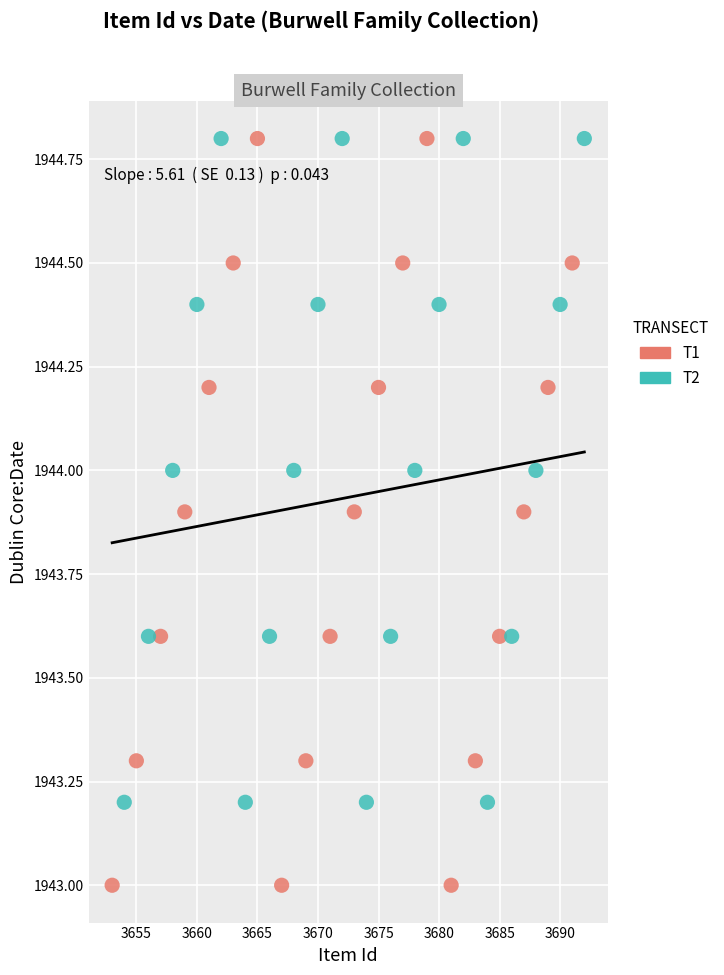

What are all the series names shown in the legend?

T1, T2